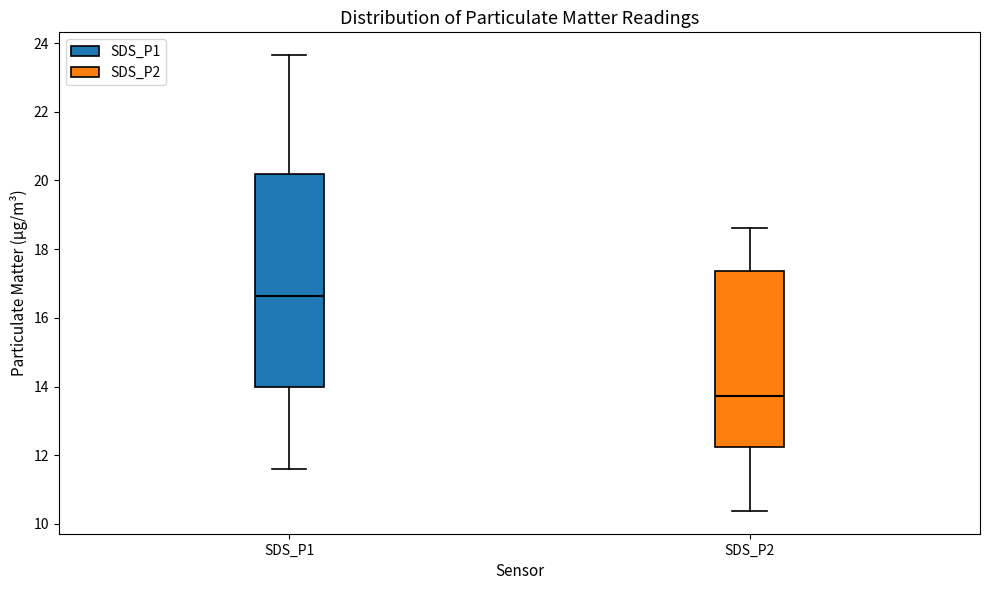

Where is the upper edge of the box for SDS_P1 on the y-axis? The values are not printed on the chart, so give them approximately, as read against the axis.

20.2